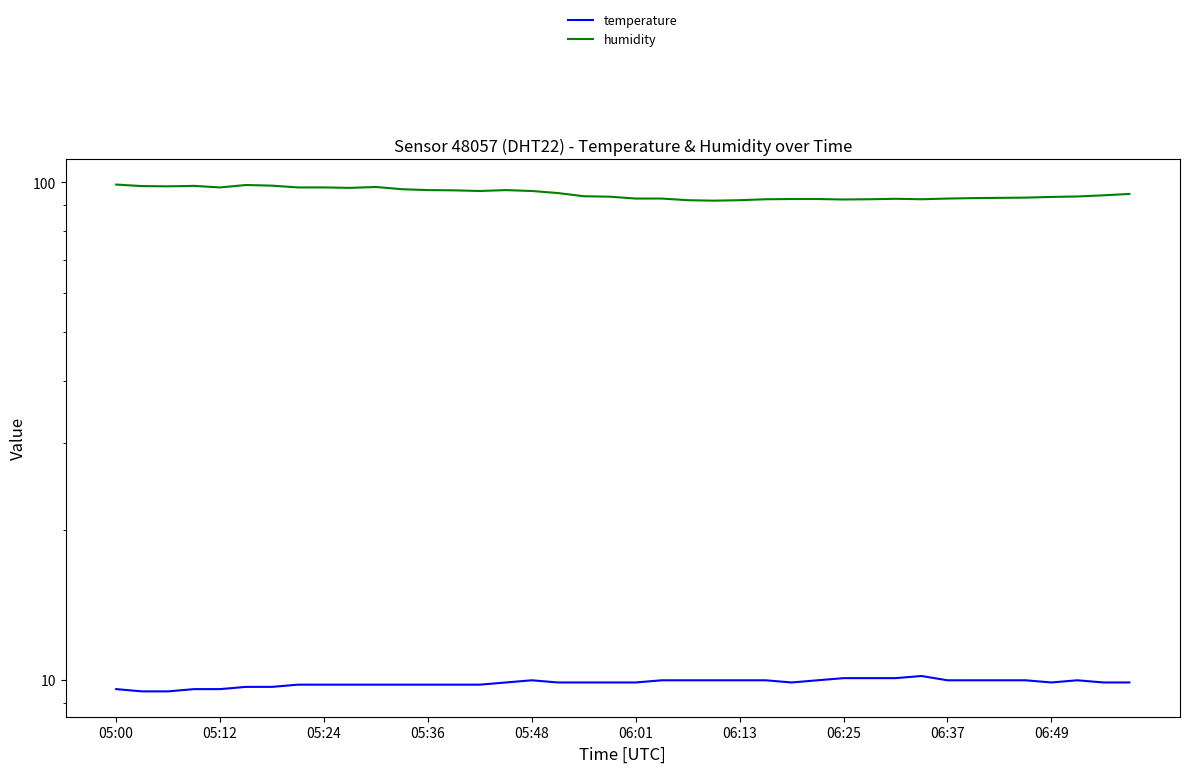

How many interior local peaks does the temperature series have?

3